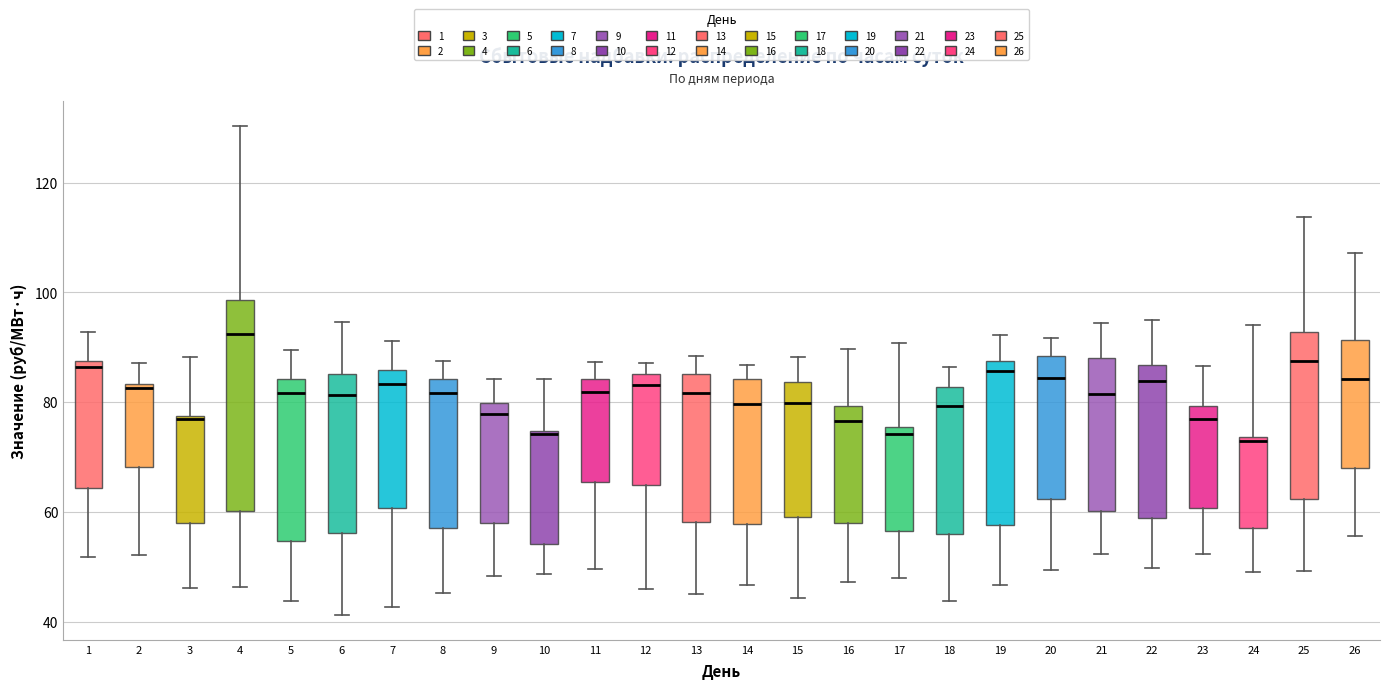

Reading left to right, read every box against the y-axis: the position of its median line, the range the box covers, and the ends of its whiskers. The values are not printed on the chart, so give them approximately, as read against the axis.

1: median 86, box 64 to 88, whiskers 52 to 92
2: median 82, box 68 to 84, whiskers 52 to 88
3: median 76, box 58 to 78, whiskers 46 to 88
4: median 92, box 60 to 98, whiskers 46 to 130
5: median 82, box 54 to 84, whiskers 44 to 90
6: median 82, box 56 to 86, whiskers 42 to 94
7: median 84, box 60 to 86, whiskers 42 to 92
8: median 82, box 56 to 84, whiskers 46 to 88
9: median 78, box 58 to 80, whiskers 48 to 84
10: median 74, box 54 to 74, whiskers 48 to 84
11: median 82, box 66 to 84, whiskers 50 to 88
12: median 84, box 64 to 86, whiskers 46 to 88
13: median 82, box 58 to 86, whiskers 46 to 88
14: median 80, box 58 to 84, whiskers 46 to 86
15: median 80, box 60 to 84, whiskers 44 to 88
16: median 76, box 58 to 80, whiskers 48 to 90
17: median 74, box 56 to 76, whiskers 48 to 90
18: median 80, box 56 to 82, whiskers 44 to 86
19: median 86, box 58 to 88, whiskers 46 to 92
20: median 84, box 62 to 88, whiskers 50 to 92
21: median 82, box 60 to 88, whiskers 52 to 94
22: median 84, box 58 to 86, whiskers 50 to 94
23: median 76, box 60 to 80, whiskers 52 to 86
24: median 72, box 56 to 74, whiskers 48 to 94
25: median 88, box 62 to 92, whiskers 50 to 114
26: median 84, box 68 to 92, whiskers 56 to 108